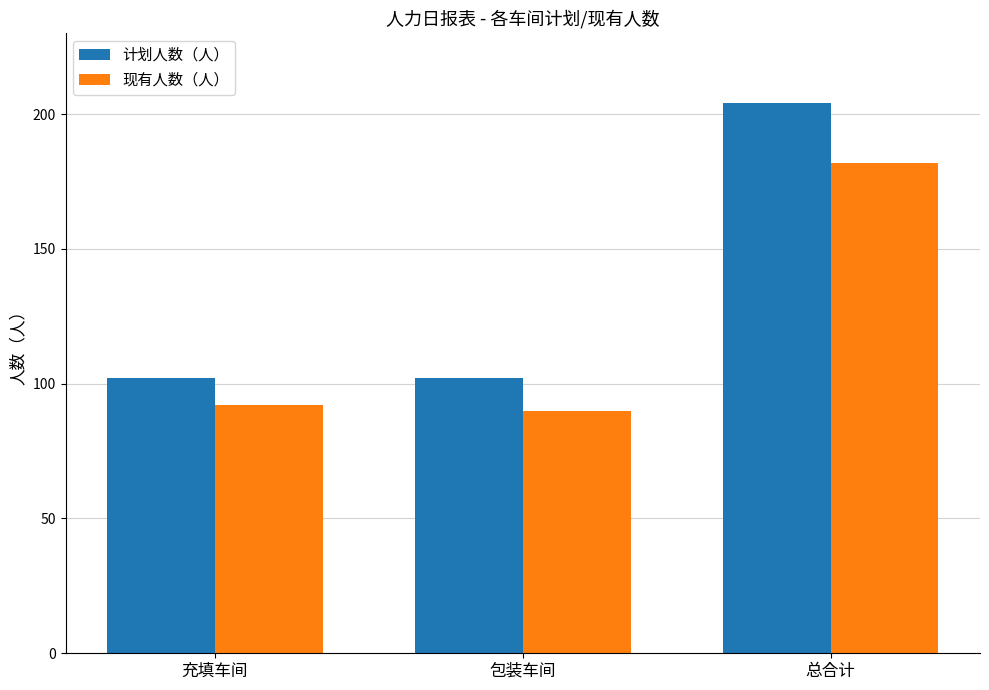

Does the chart contain stacked bars?

No